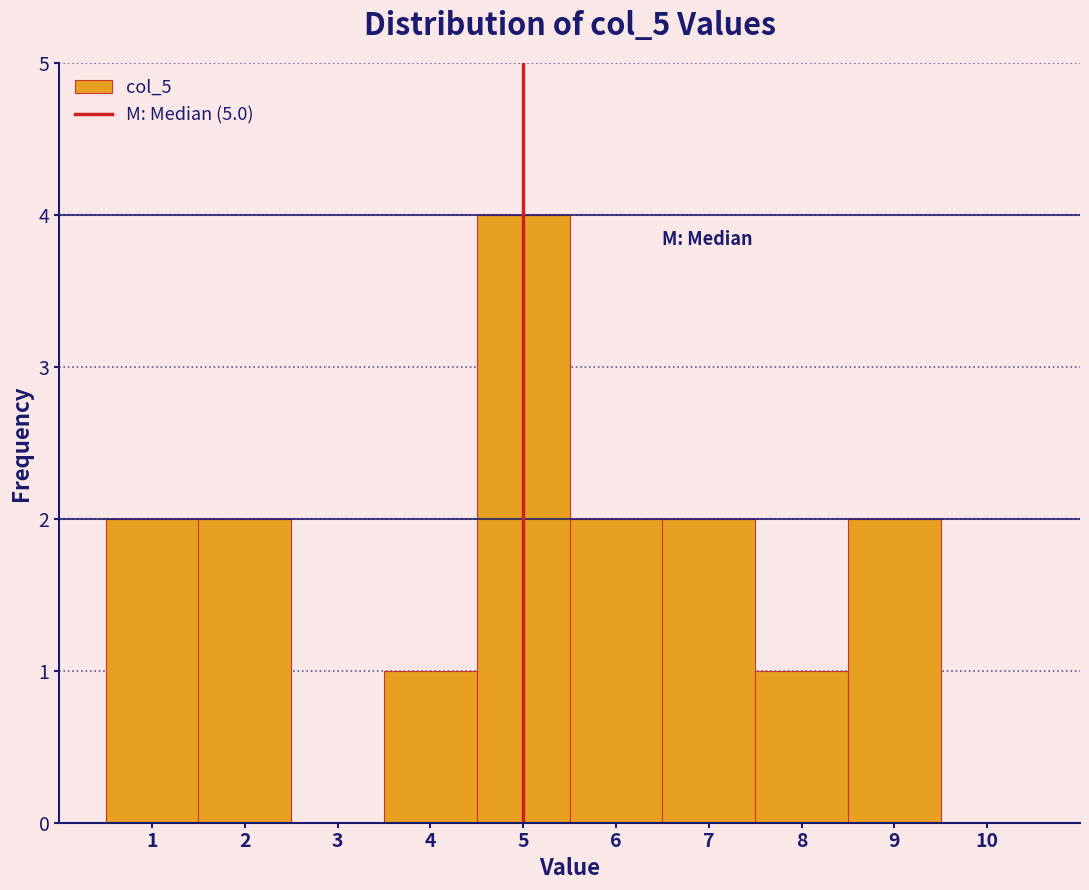

Over which range of the x-axis is the bar tallest?

4.5 to 5.5